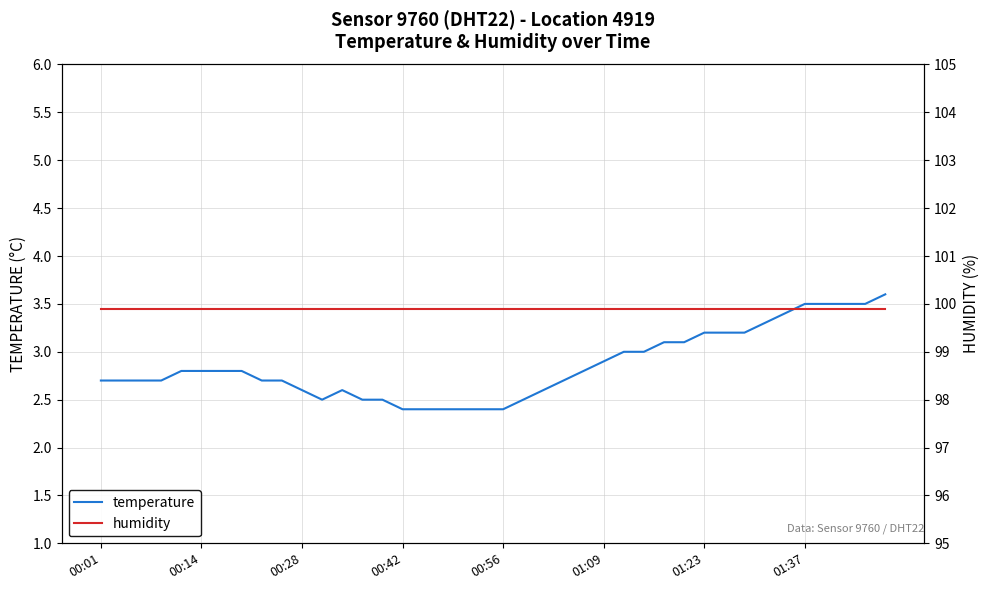

True or false: temperature and humidity cross at least once.

False